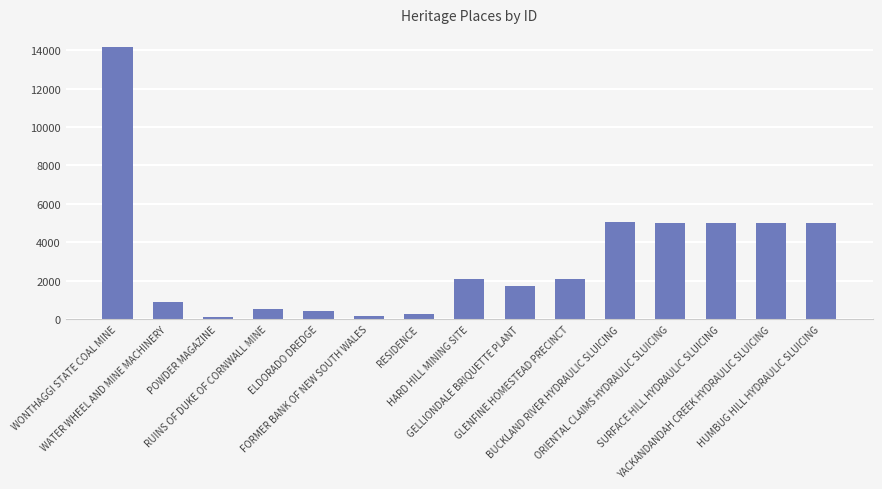

What is the minimum value shown in the chart?

113